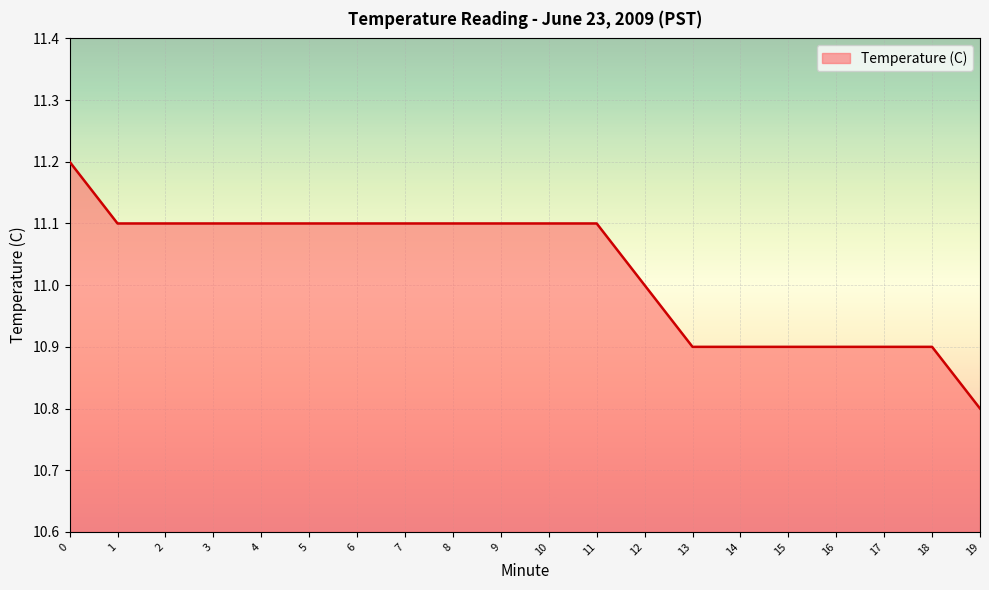

What is the greatest value displayed?

11.2